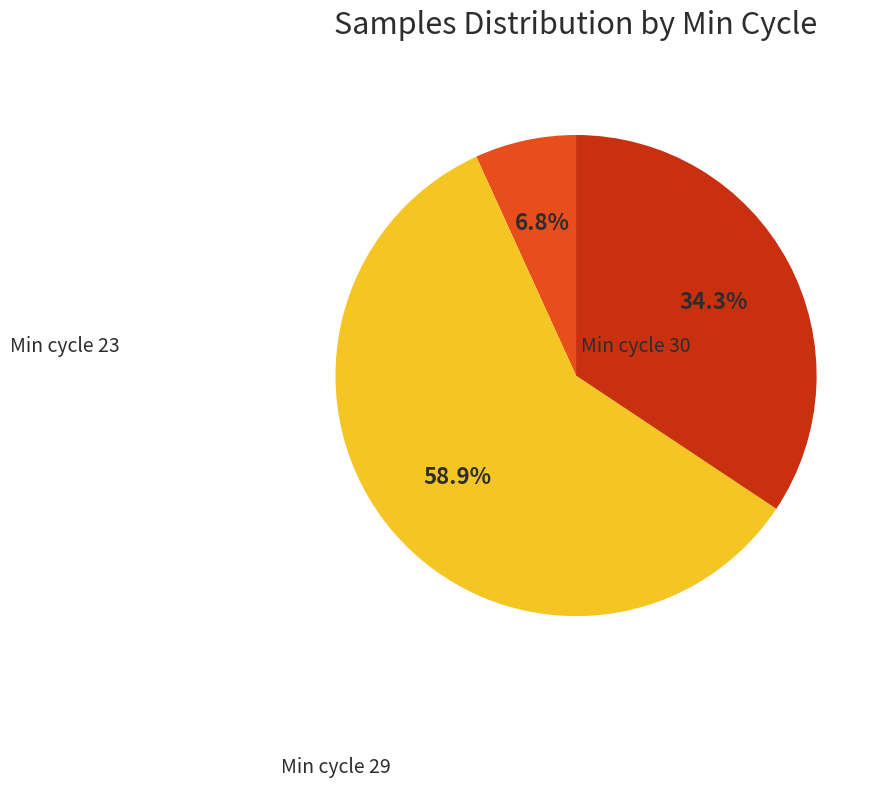

Does any single category account for the majority?

Yes